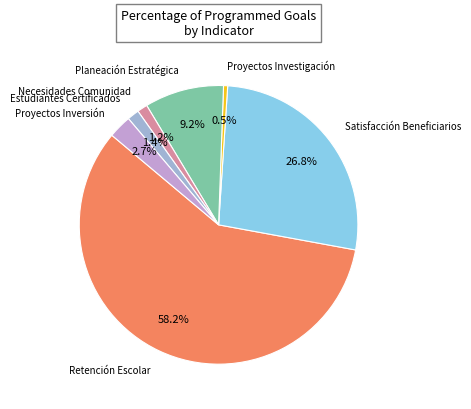

What percentage is NOT represented by Estudiantes Certificados?

98.6%